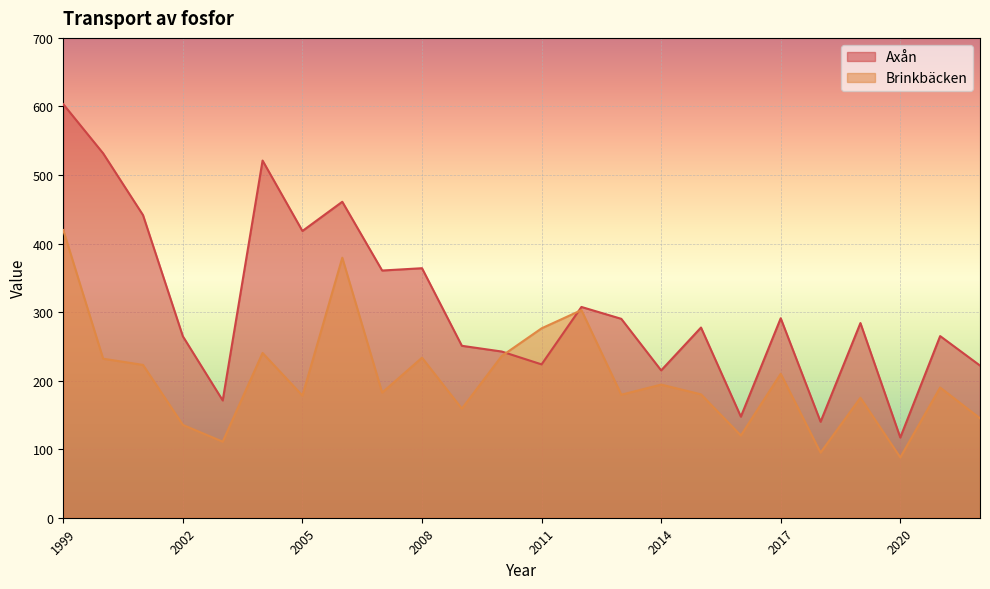

True or false: Axån has a value of 103.0 at 2011.

False